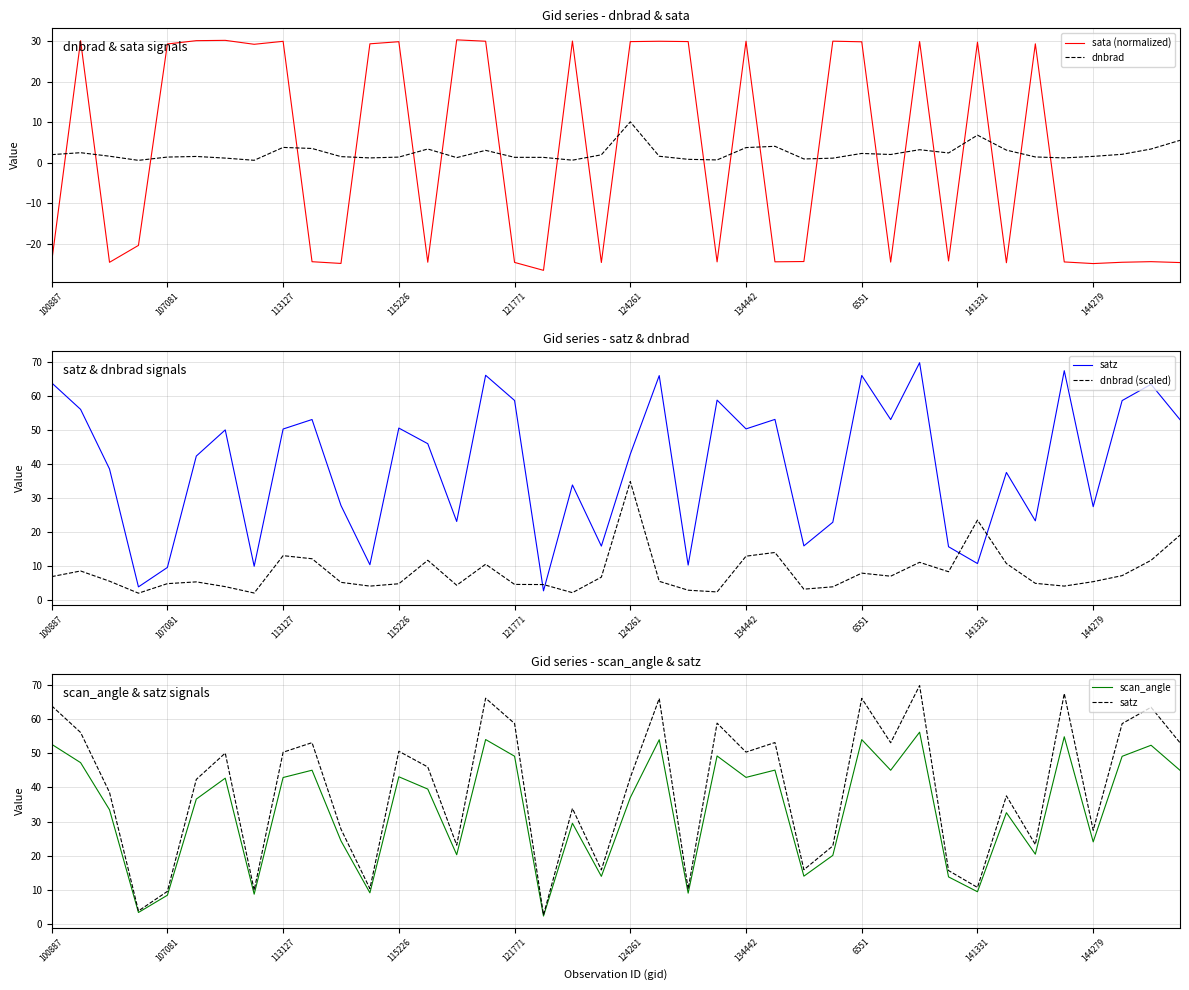

After their last crossing, which series has the higher values: dnbrad or sata (normalized)?

dnbrad